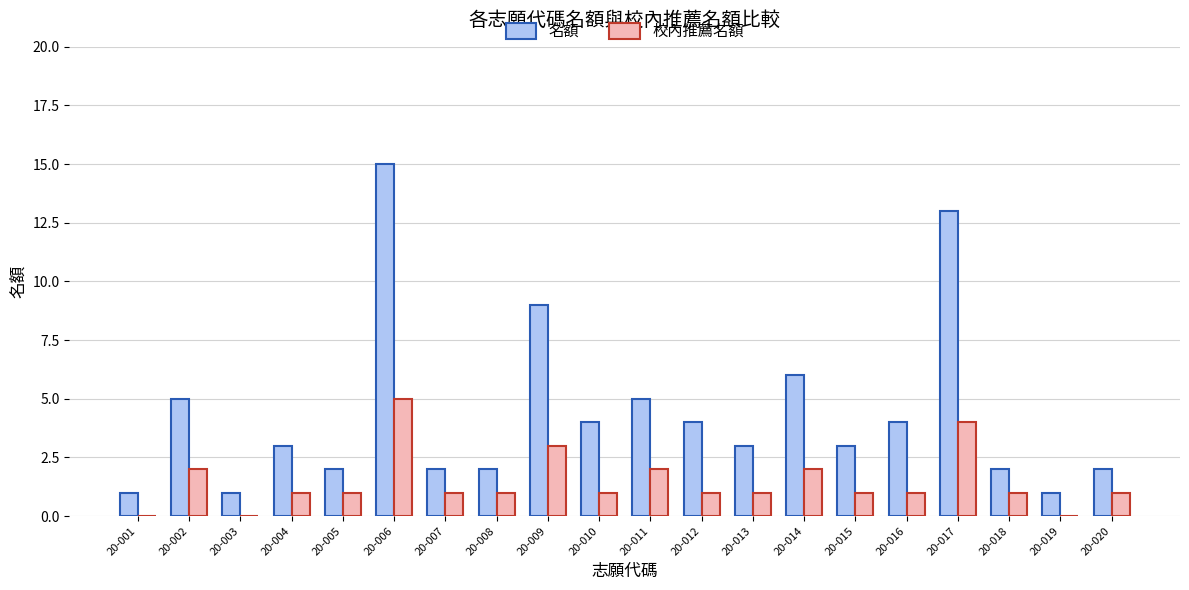

At which label does 校內推薦名額 reach its peak?

20-006